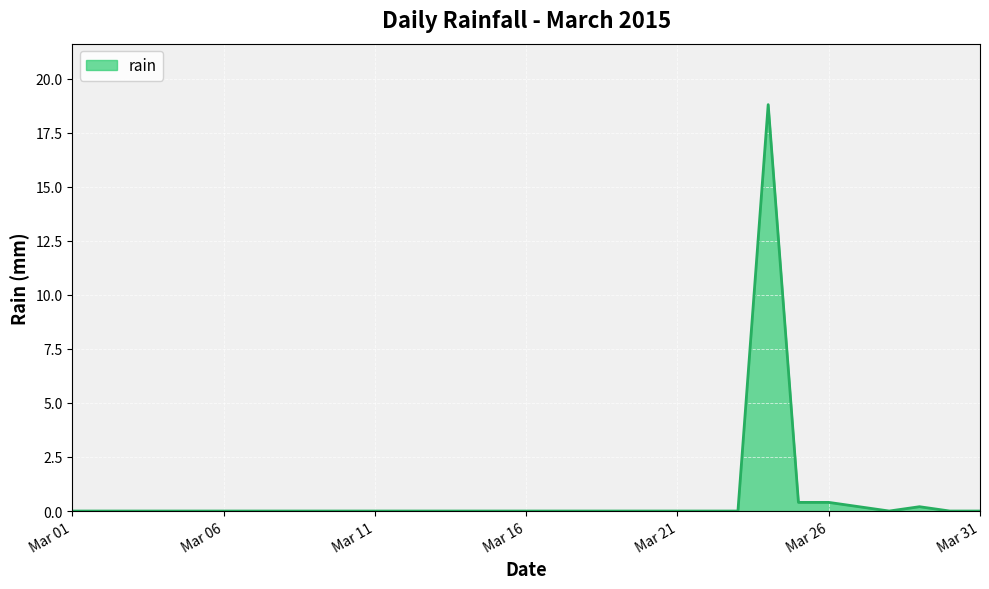

What is the greatest value displayed?

18.8